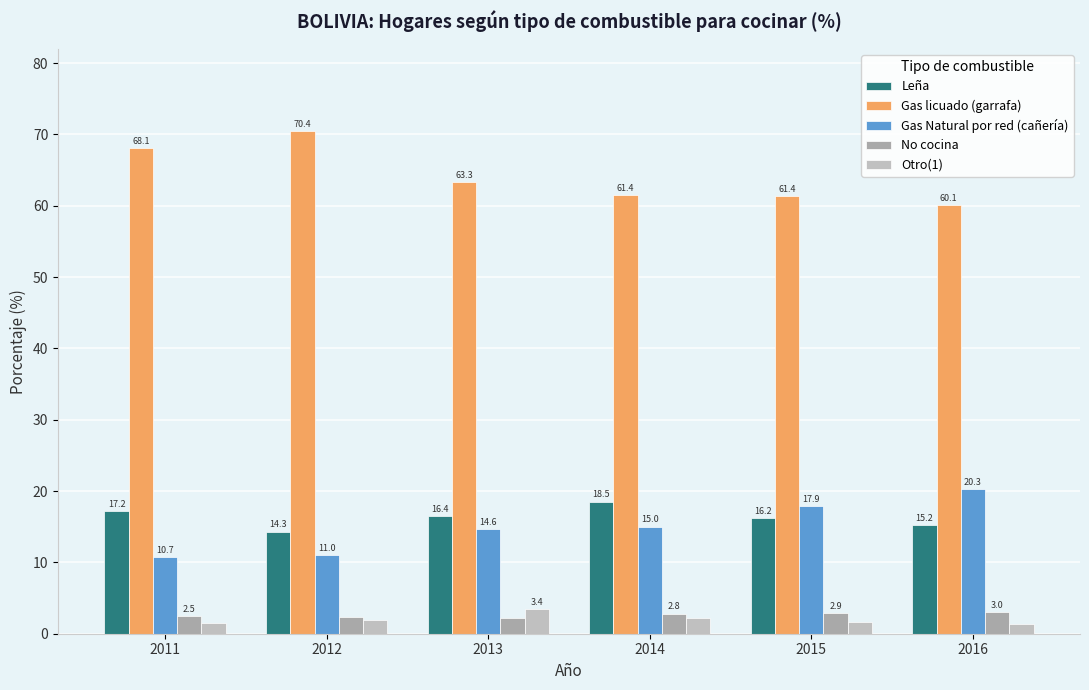

At which label is Gas licuado (garrafa) closest to 65?

2013